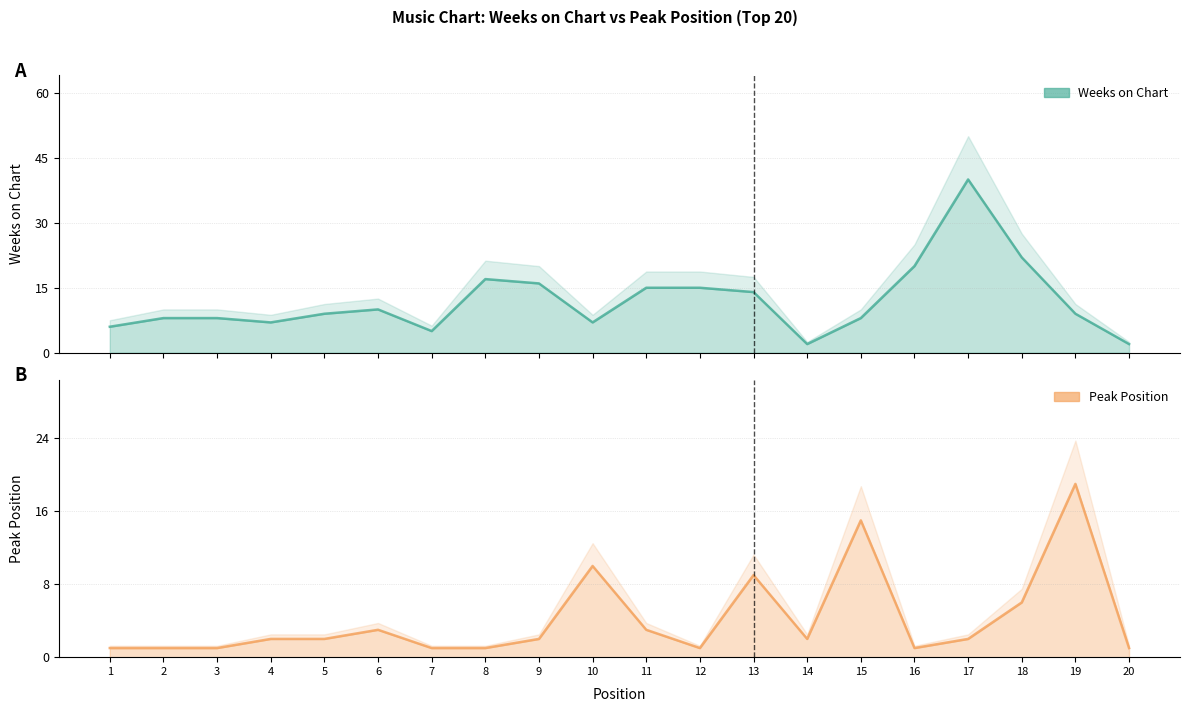

Does the chart display data point markers on the line(s)?

No